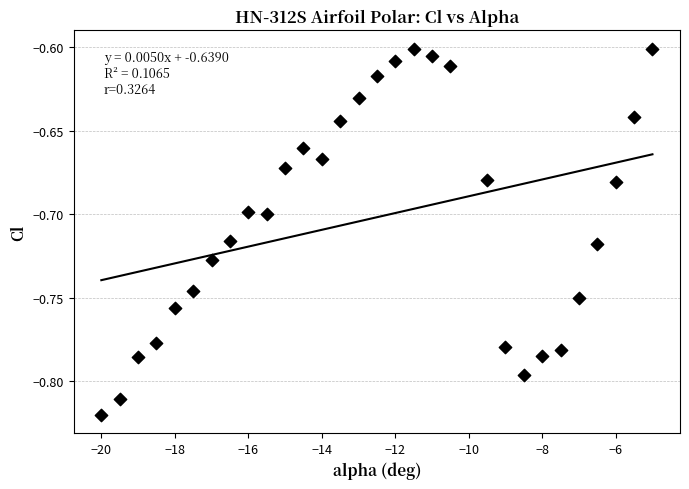

What is the range of X values (max minus min)?

15.0